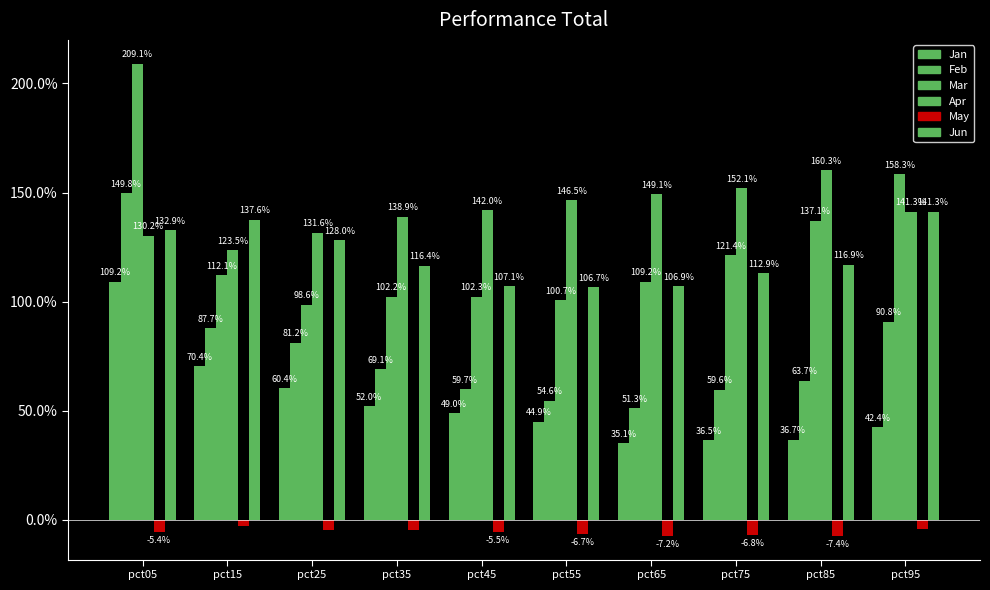

What is the difference between the maximum and minimum values in the Apr series?

0.4